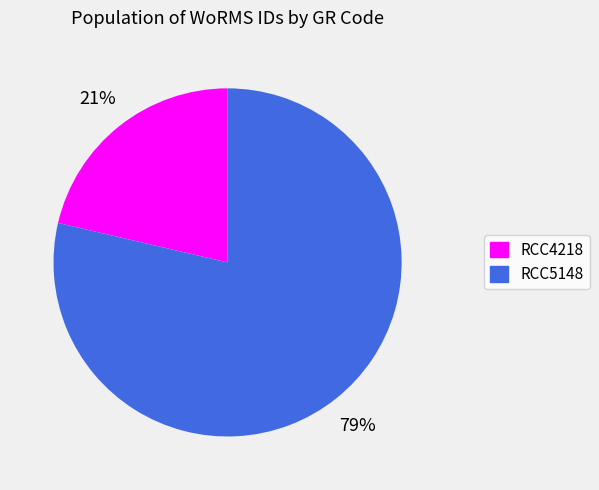

Which has a higher value, RCC4218 or RCC5148?

RCC5148